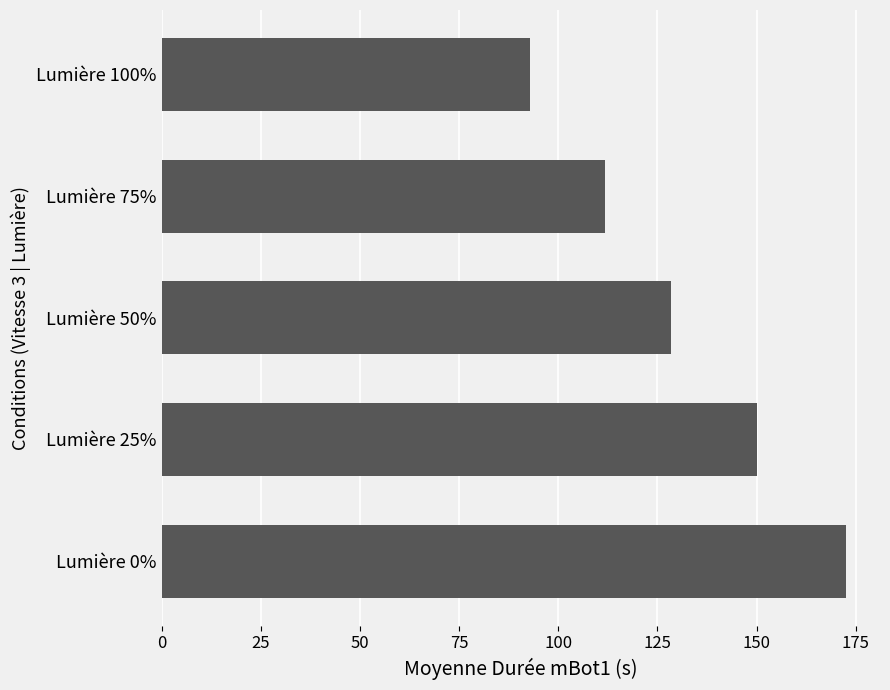

The chart shows a value of 55.0 at Lumière 100%. True or false?

False